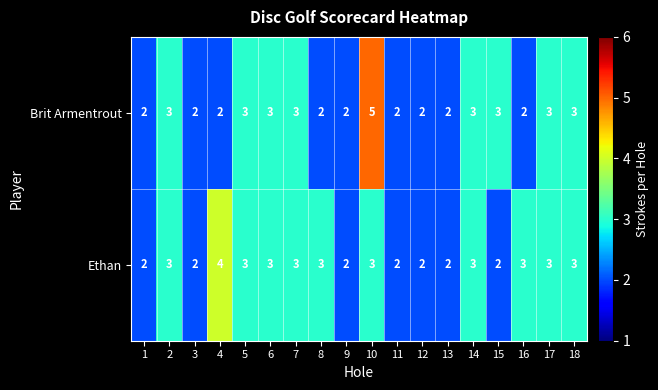

Between 14 and 15, which series saw the biggest shift?

Ethan